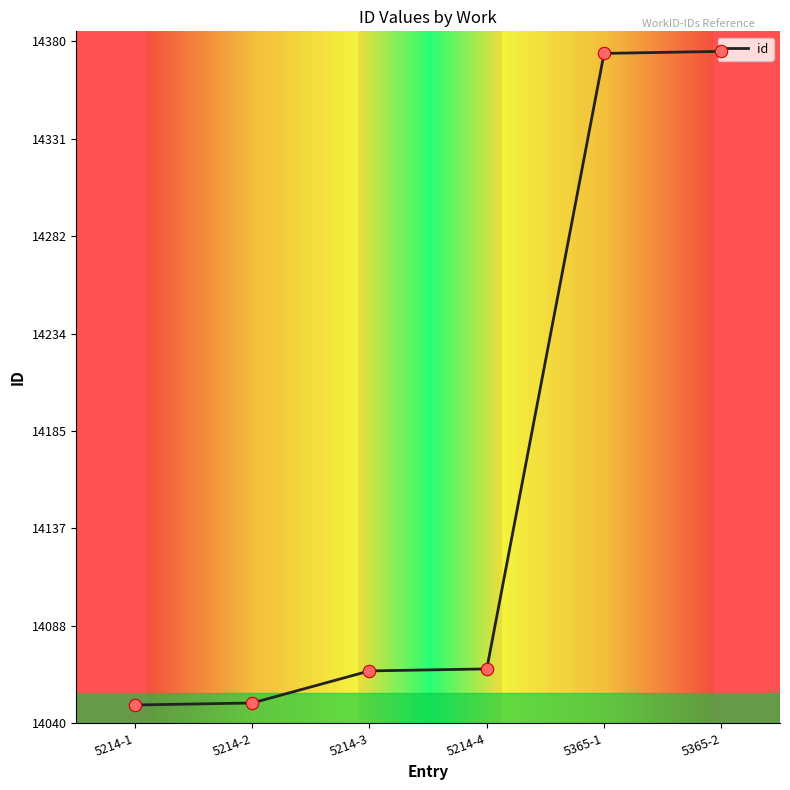

Approximately how many times larger is the value at 5214-2 compared to 5365-2?

1.0